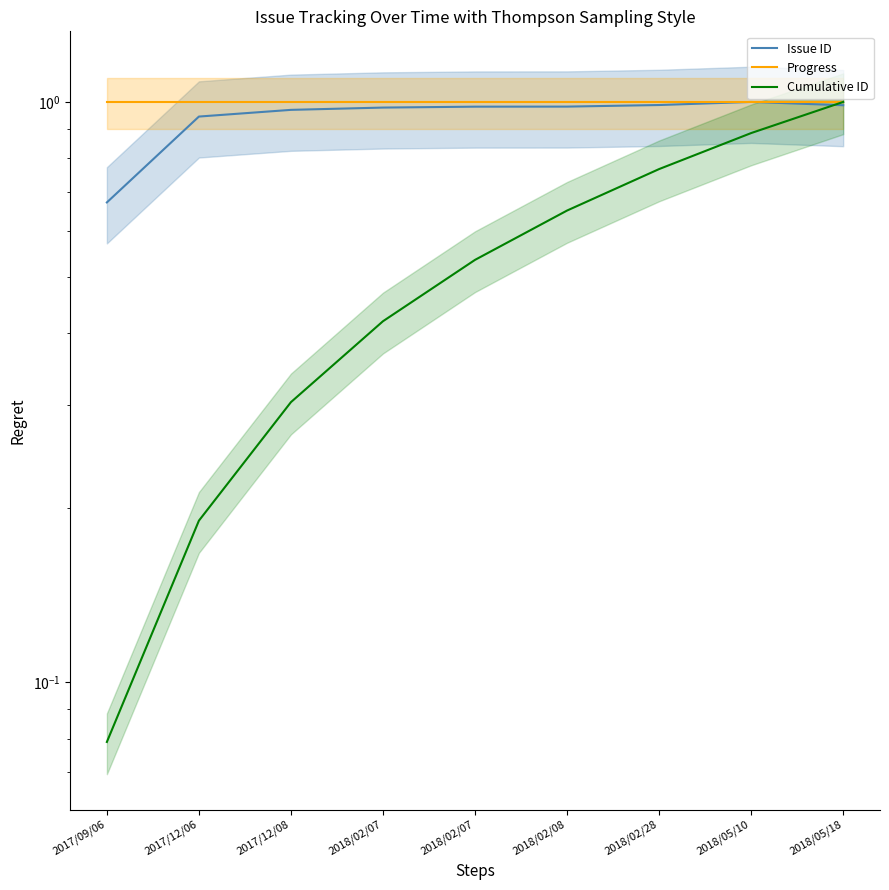

What is the total value across all series at 2018/02/07?

2.4